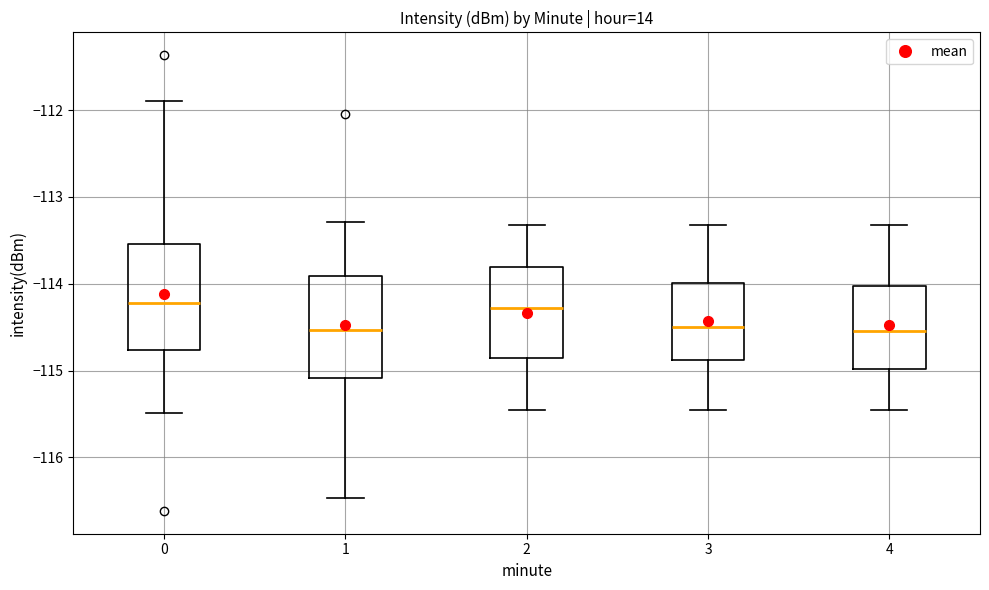

Where does the upper whisker of the box at x = 2 end on the y-axis? The values are not printed on the chart, so give them approximately, as read against the axis.

-113.3